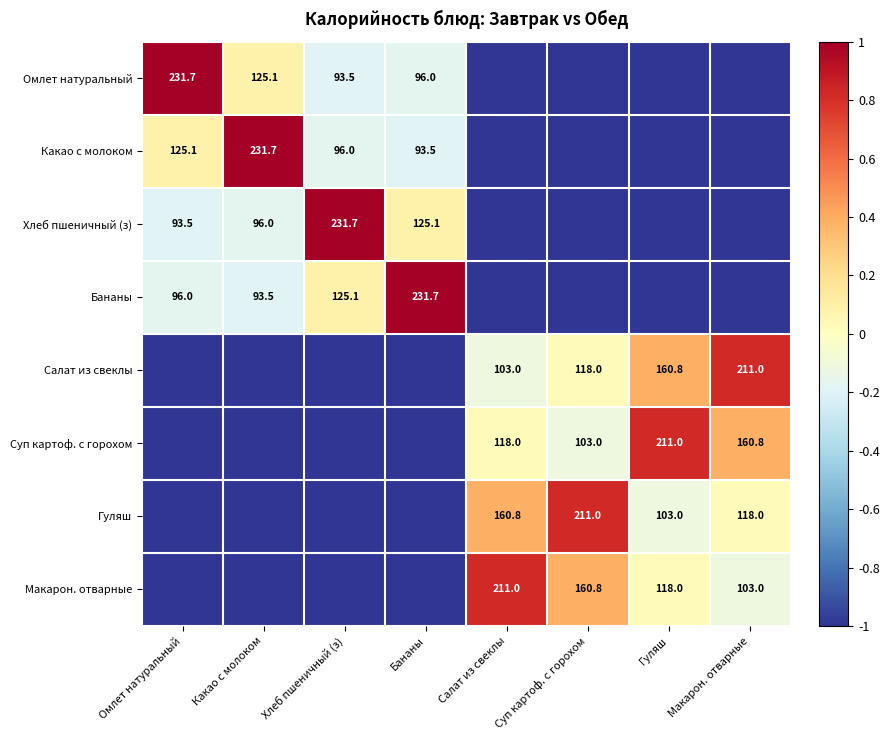

What is the sum of the Суп картоф. с горохом values at Макарон. отварные and Салат из свеклы?

278.8